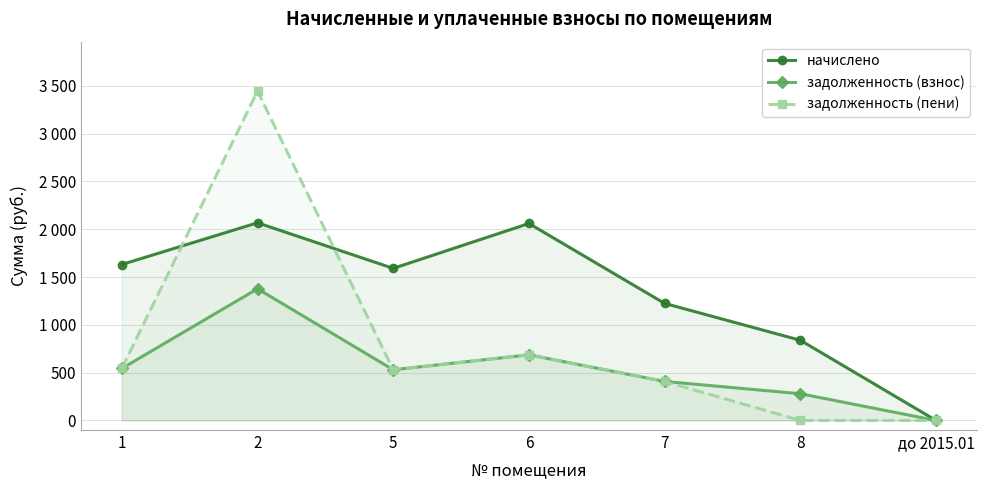

What is the difference between the maximum and second lowest values in the задолженность (пени) series?

3445.4